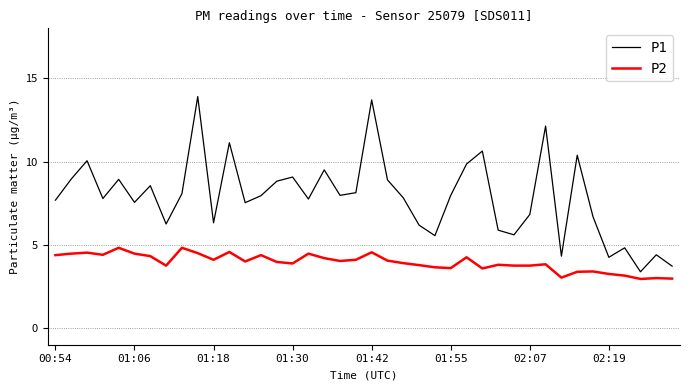

Which series has the largest range (max minus min)?

P1